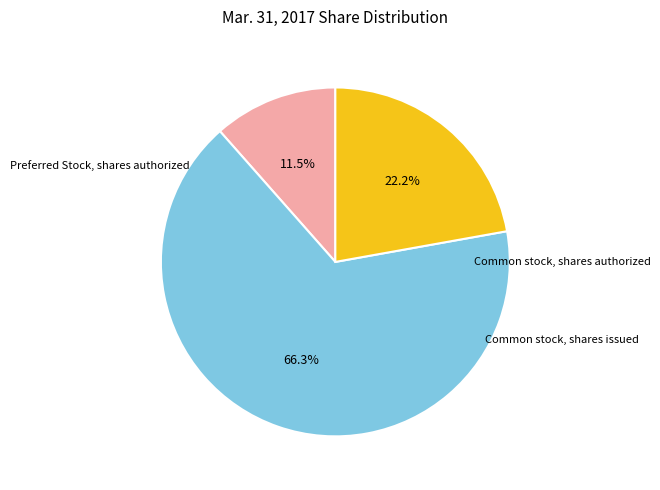

Is there a majority slice in this chart?

Yes